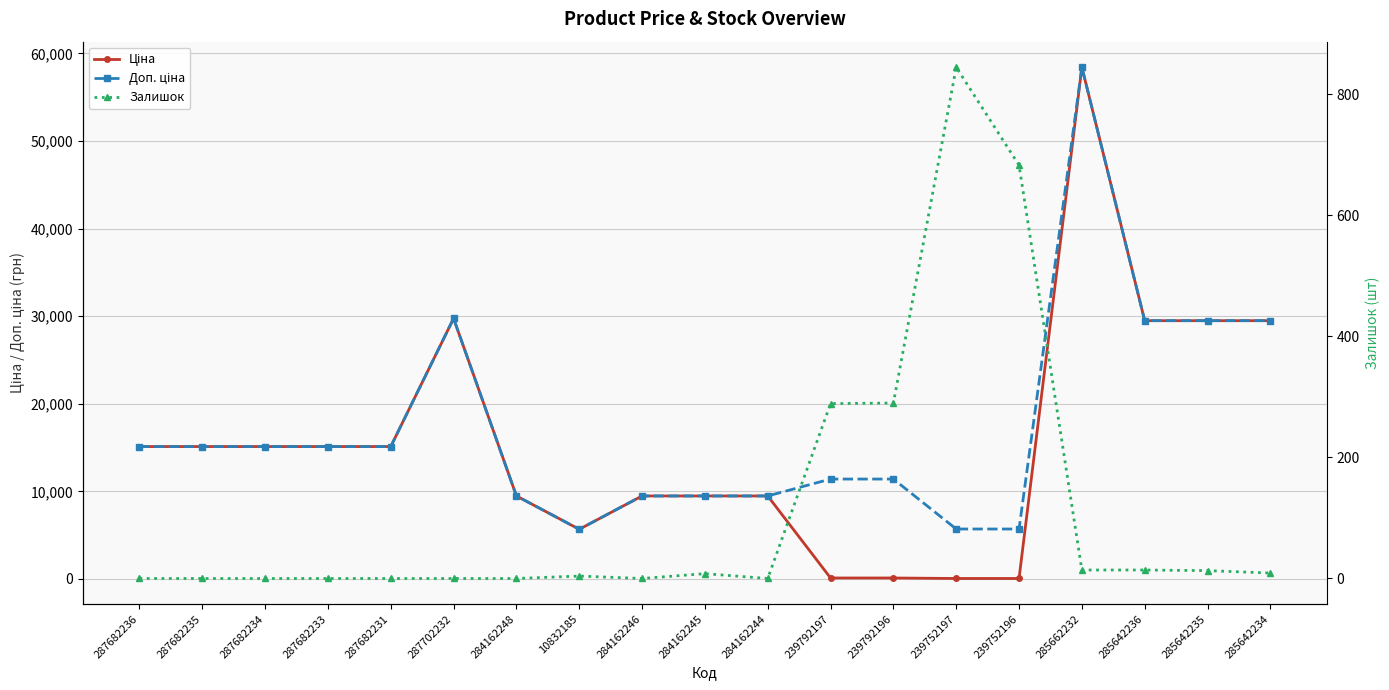

What is the sum of the Ціна values at 284162246 and 287682233?

24600.1